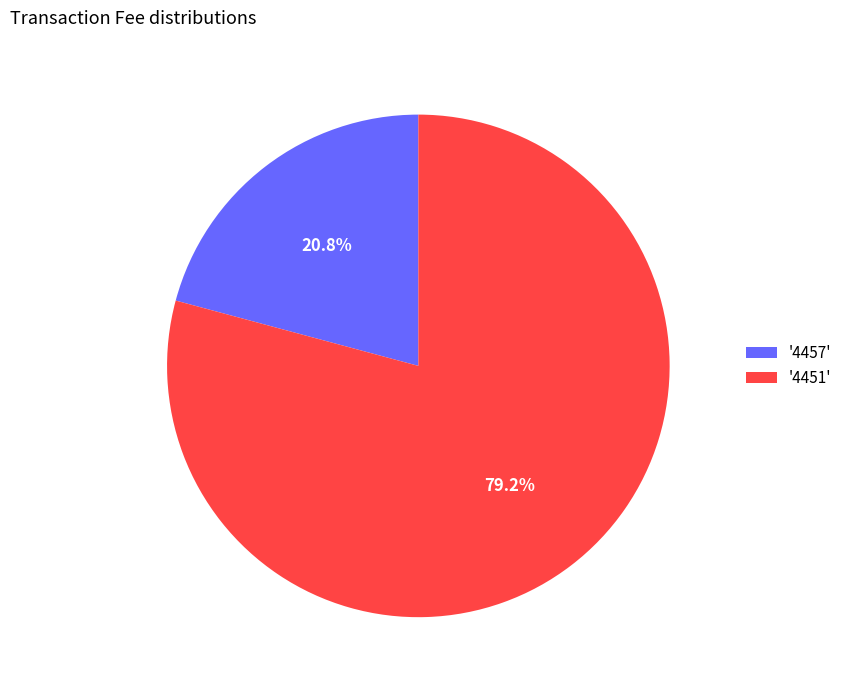

Which category has the smallest portion of the pie?

'4457'